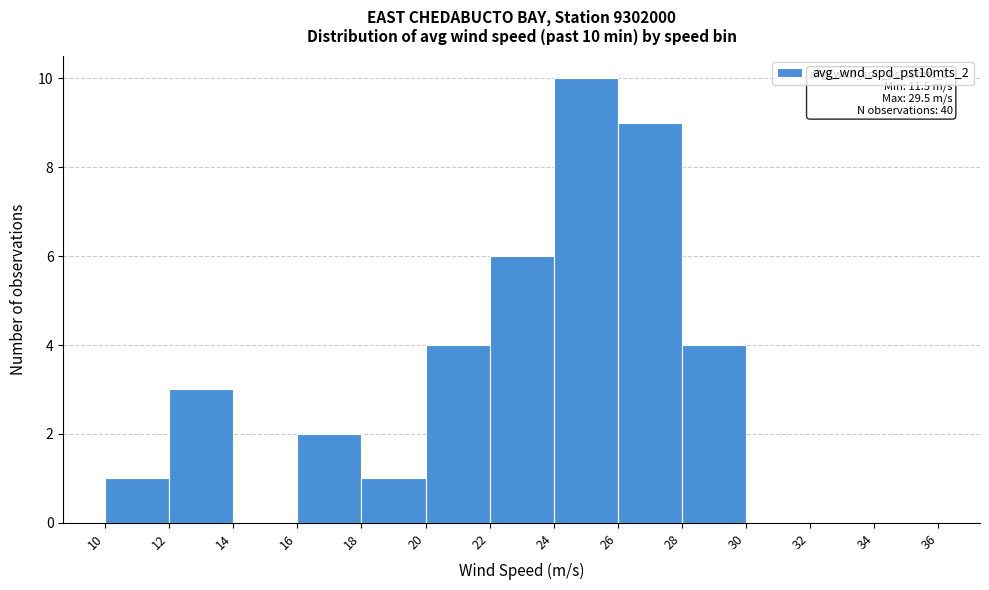

Over which range of the x-axis is the bar tallest?

24 to 26